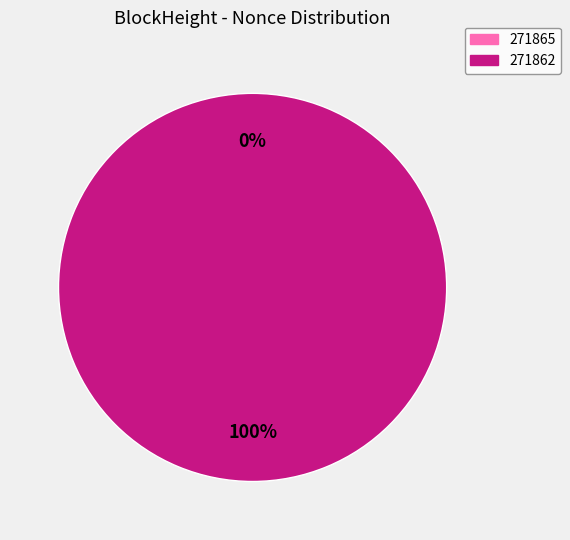

Count the number of slices in the pie.

2